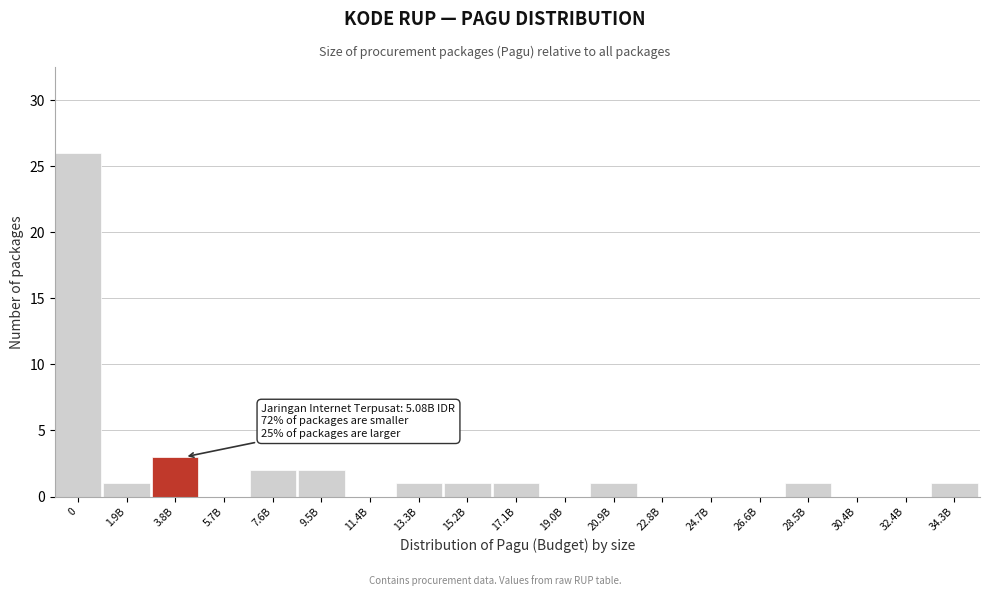

Reading left to right, list all the values displayed in this chart.

0=26	1.9B=1	3.8B=3	5.7B=0	7.6B=2	9.5B=2	11.4B=0	13.3B=1	15.2B=1	17.1B=1	19.0B=0	20.9B=1	22.8B=0	24.7B=0	26.6B=0	28.5B=1	30.4B=0	32.4B=0	34.3B=1